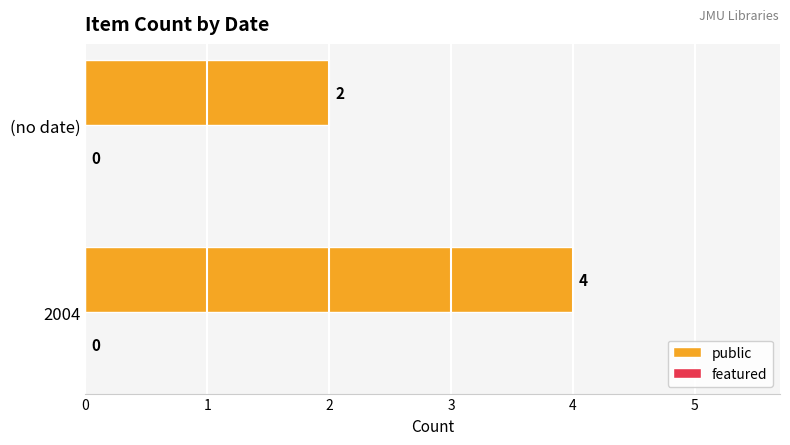

What is the sum of the values at 2004 and (no date)?

6